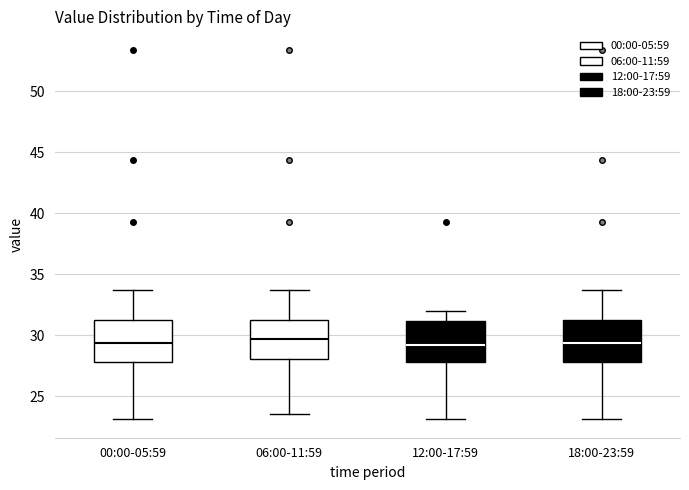

Where does the median line of the box for 18:00-23:59 sit on the y-axis? The values are not printed on the chart, so give them approximately, as read against the axis.

29.5